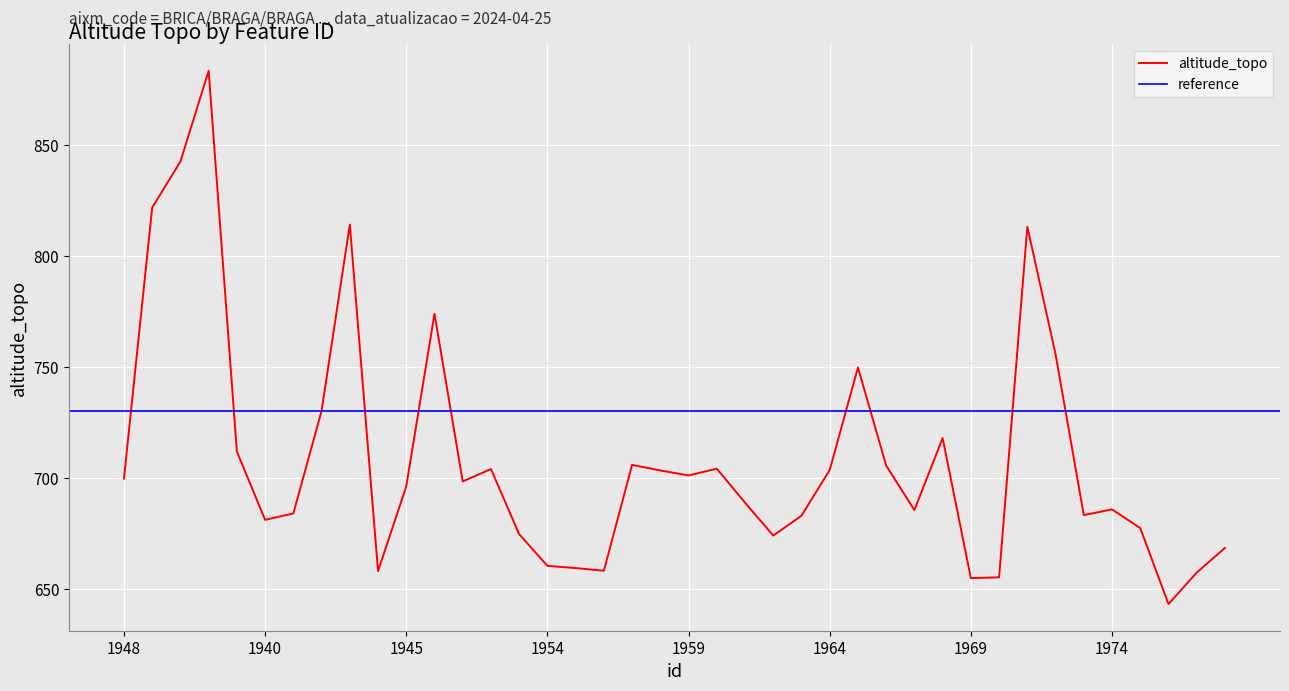

Reading left to right, what are all the values shown in this chart?

699.7	821.8	842.5	883.4	711.9	681.2	684.0	730.2	814.1	658.0	696.2	774.0	698.4	704.0	674.7	660.4	659.4	658.2	705.9	703.4	701.1	704.2	688.9	674.1	683.0	703.6	749.8	705.6	685.5	718.0	654.9	655.3	813.2	755.7	683.3	685.9	677.4	643.2	657.4	668.5